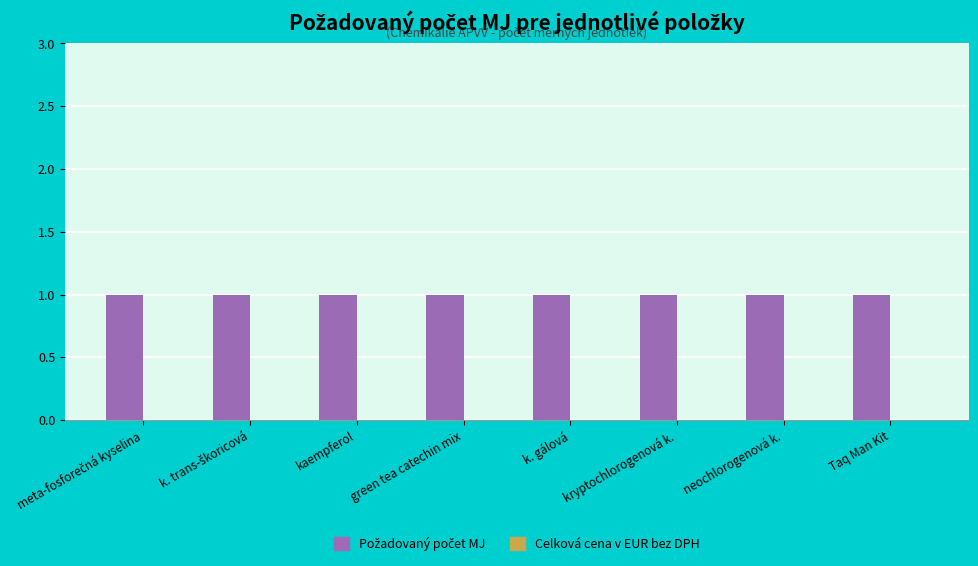

Where is Celková cena v EUR bez DPH nearest to the value 0?

meta-fosforečná kyselina